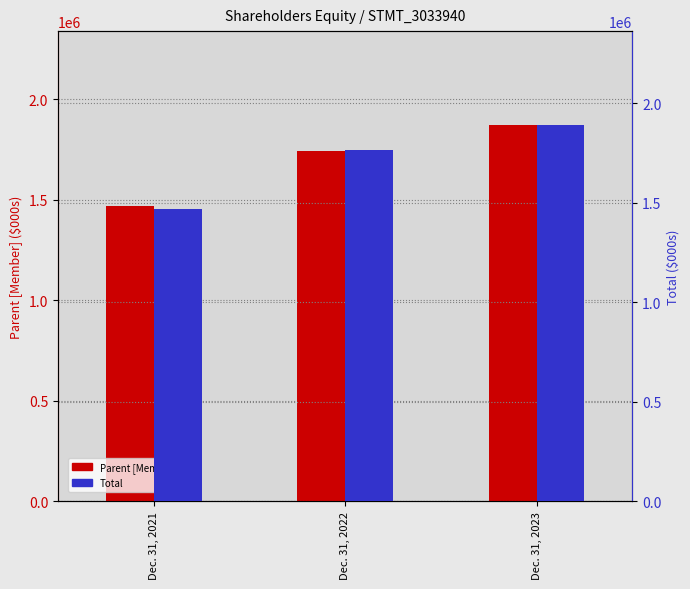

Which category has the lowest value in the Total series?

Dec. 31, 2021